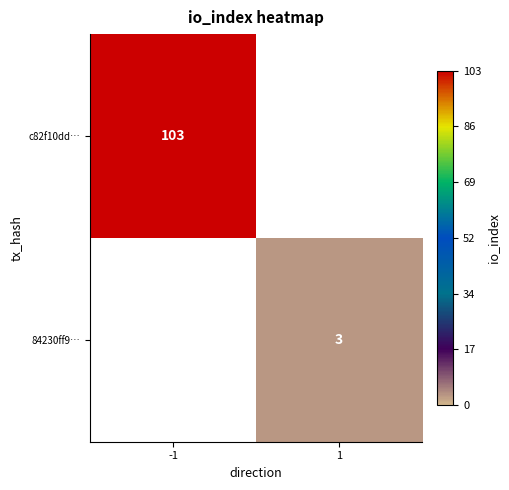

Is the value of c82f10dd… at -1 greater than the value of 84230ff9… at 1?

Yes